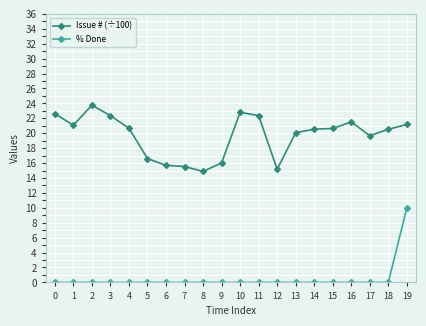

The Issue # (÷100) series shows 23.1 at 9. True or false?

False